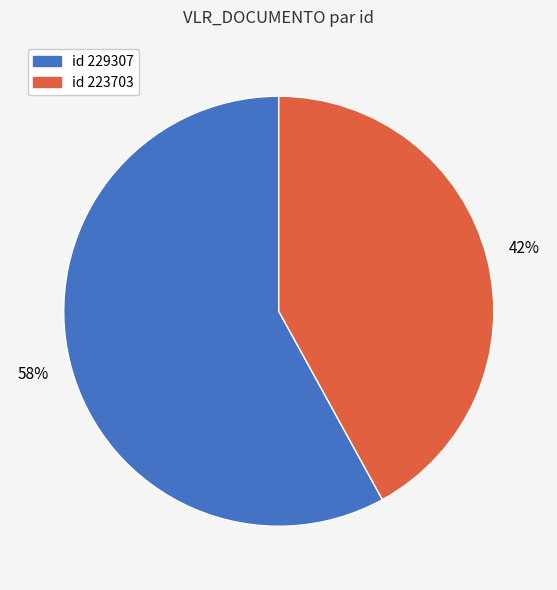

To the nearest percent, what is the difference between the largest and smallest slice percentages?

16%